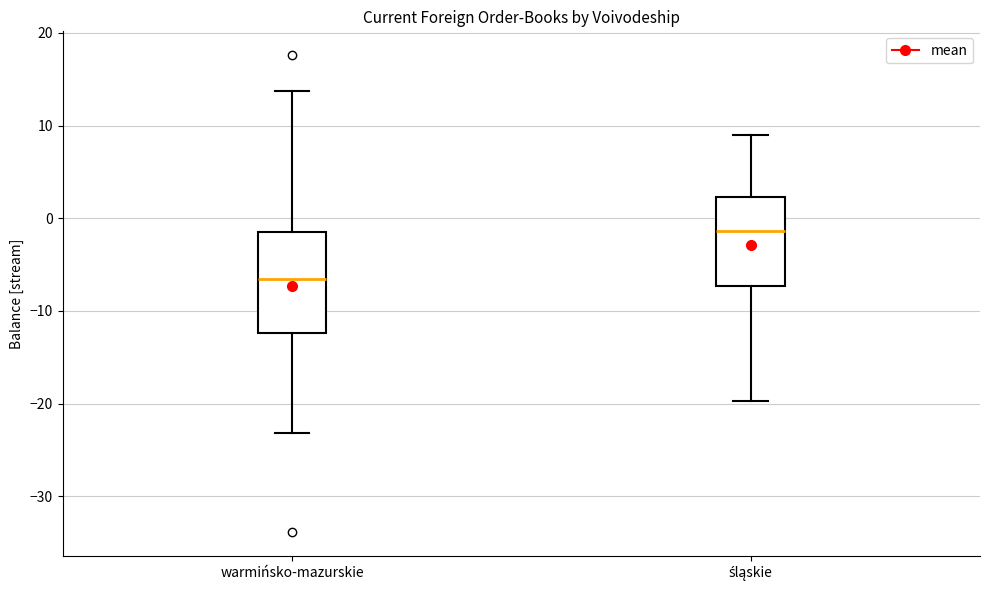

Where is the upper edge of the box for śląskie on the y-axis? The values are not printed on the chart, so give them approximately, as read against the axis.

2